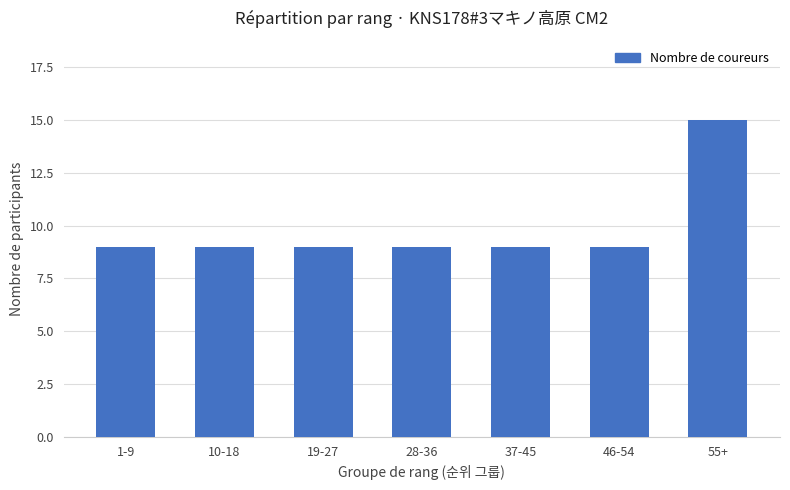

Count the values in the range 9 to 10.

6